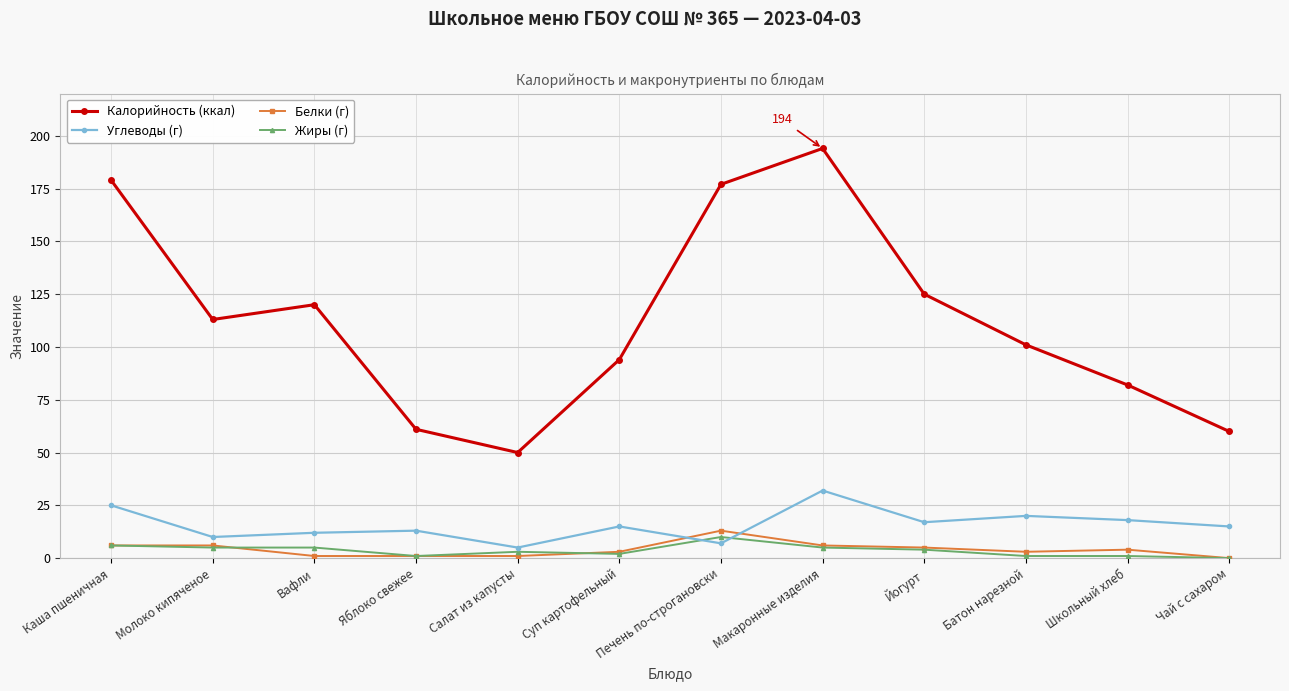

At which label does Жиры (г) first exceed 4?

Каша пшеничная